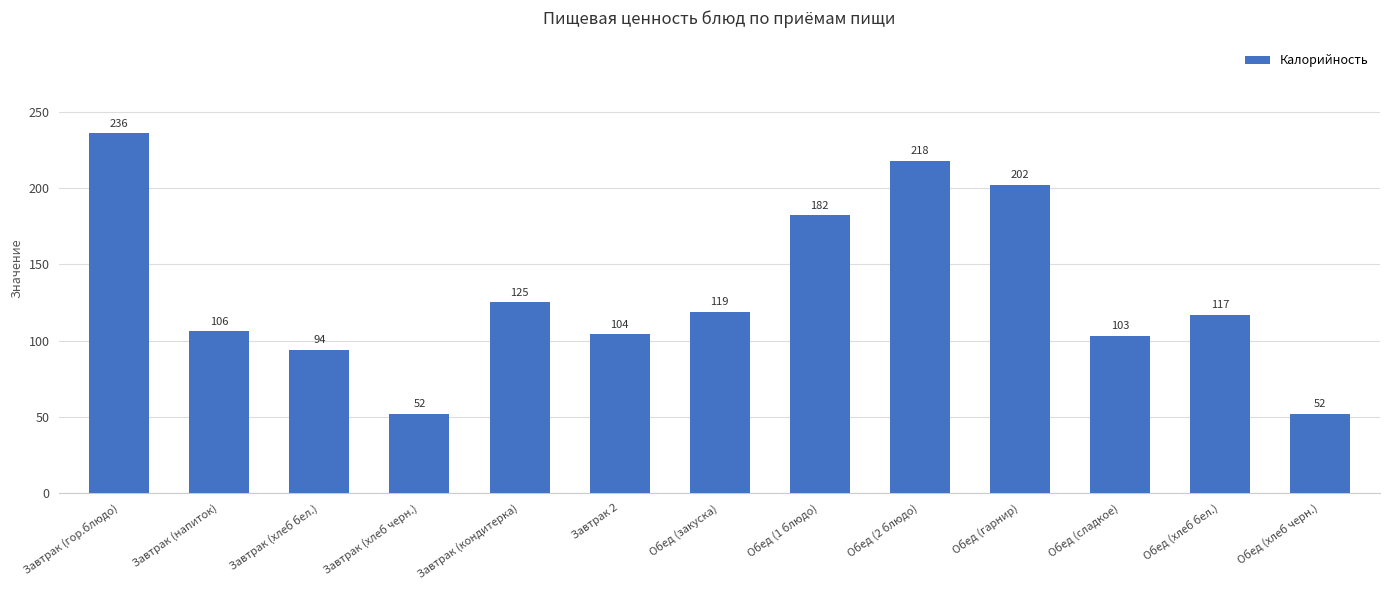

Reading left to right, list all the values displayed in this chart.

Завтрак (гор.блюдо)=236	Завтрак (напиток)=106	Завтрак (хлеб бел.)=94	Завтрак (хлеб черн.)=52	Завтрак (кондитерка)=125	Завтрак 2=104	Обед (закуска)=119	Обед (1 блюдо)=182	Обед (2 блюдо)=218	Обед (гарнир)=202	Обед (сладкое)=103	Обед (хлеб бел.)=117	Обед (хлеб черн.)=52